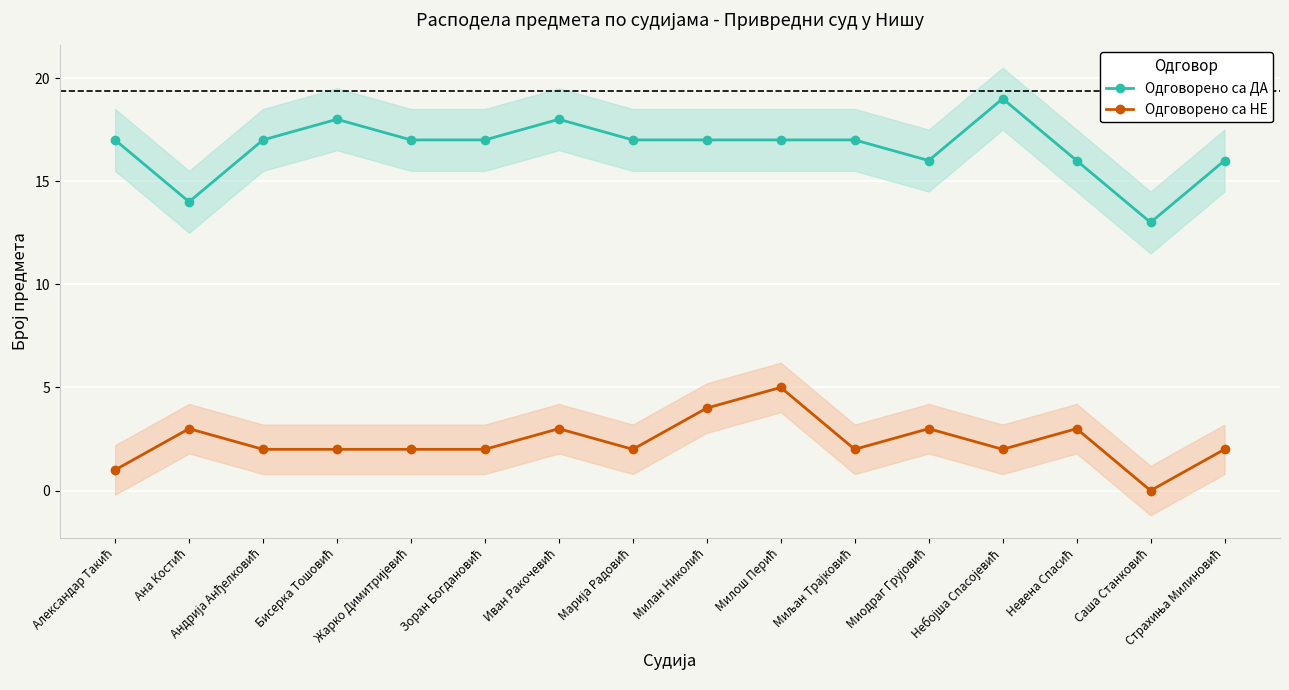

What is the difference between the maximum and second lowest values in the Одговорено са НЕ series?

4